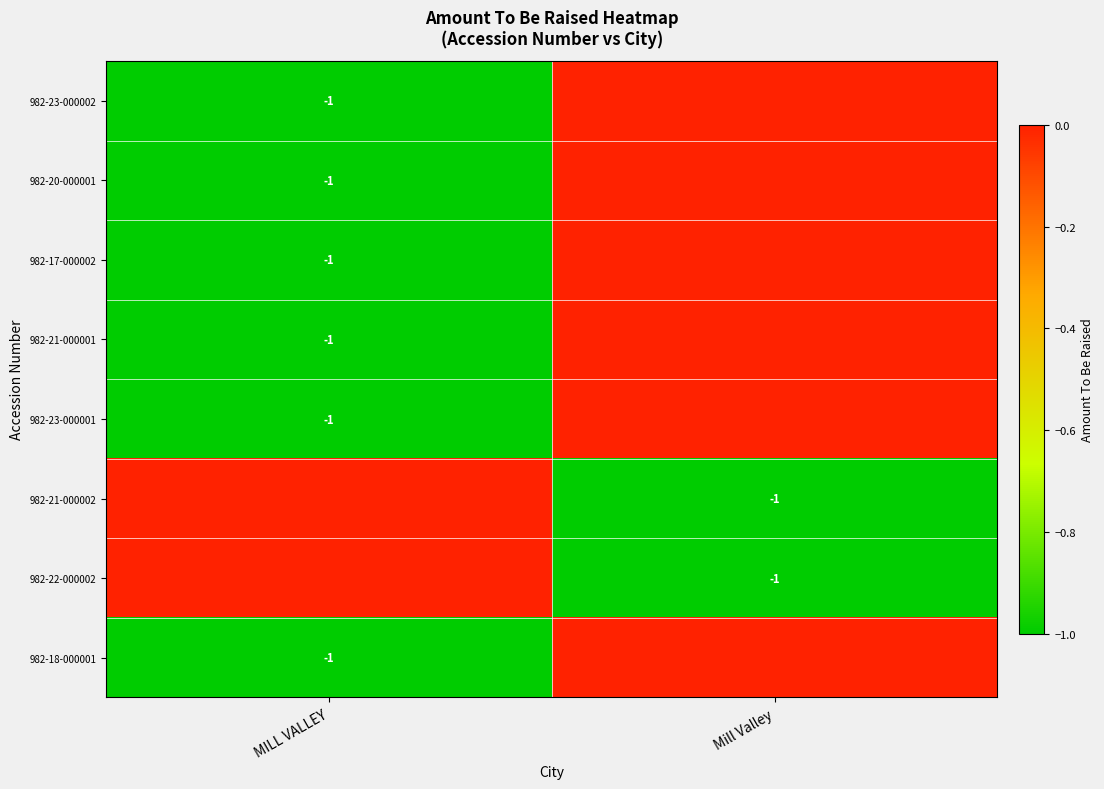

The 982-21-000002 series shows 0 at Mill Valley. True or false?

False